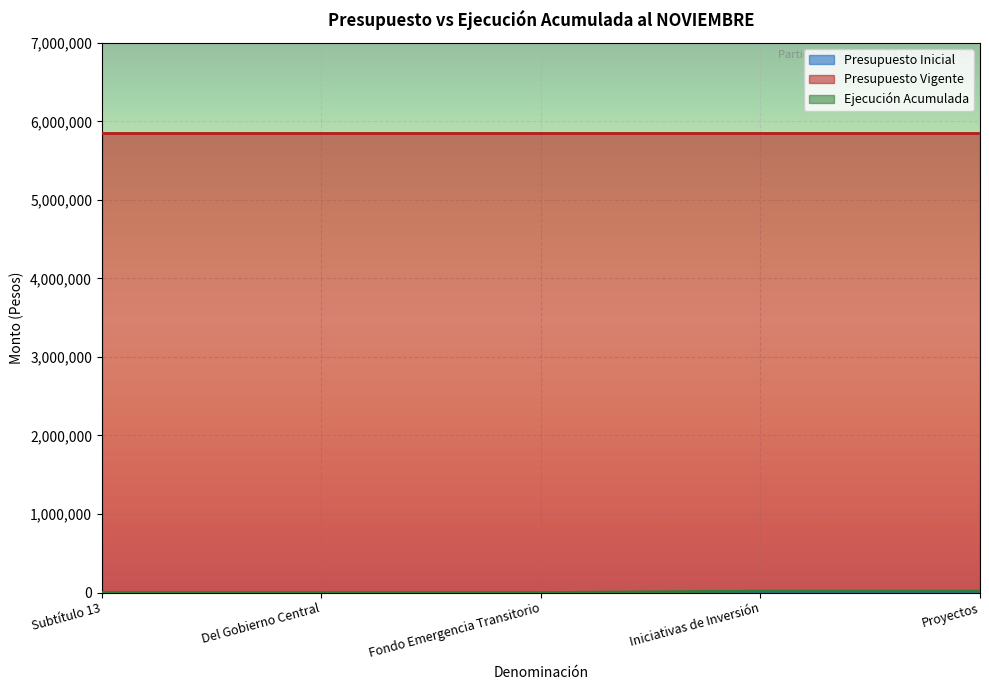

True or false: Presupuesto Vigente has a value of 5845183 at Iniciativas de Inversión.

True